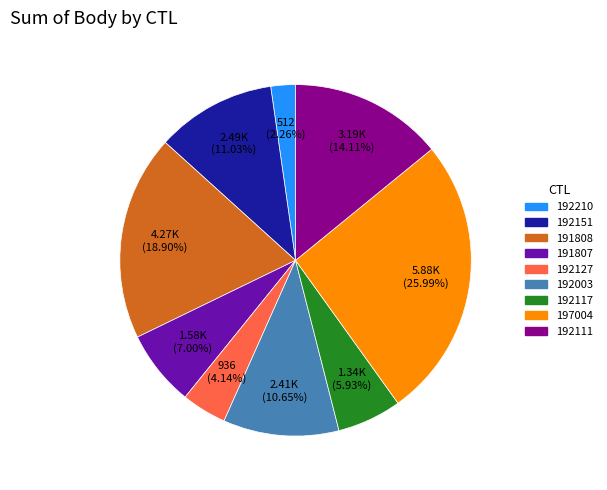

How many slices are in this pie chart?

9